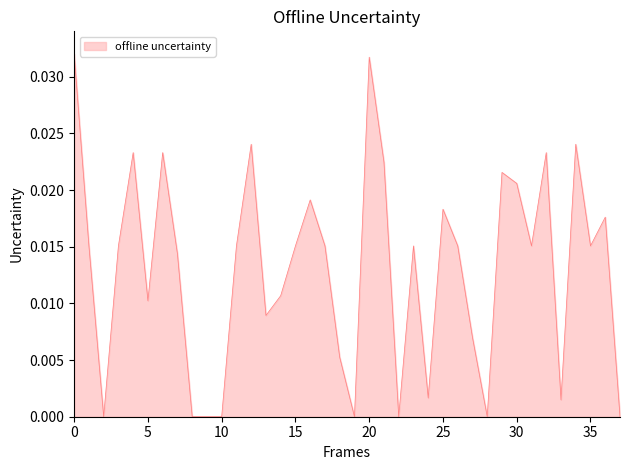

True or false: the data shows 0.1 at 20.

False